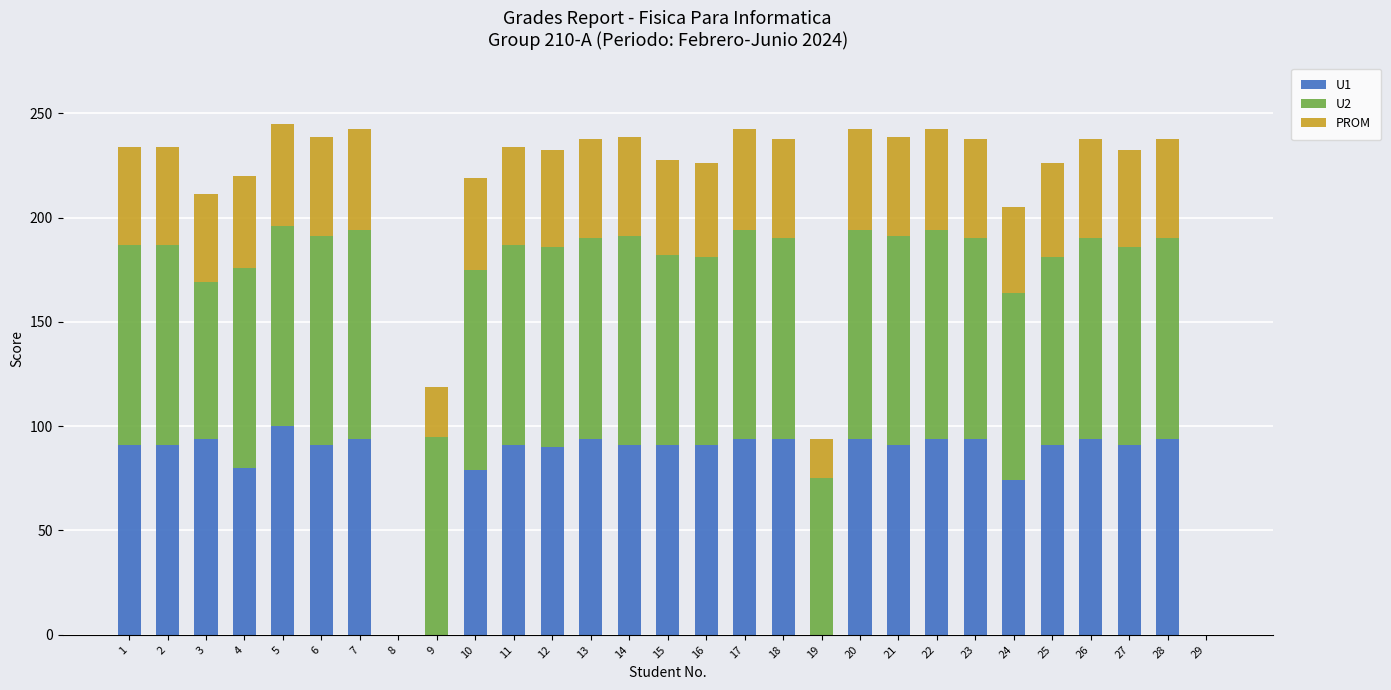

Are the bars grouped side by side (vs. stacked)?

No